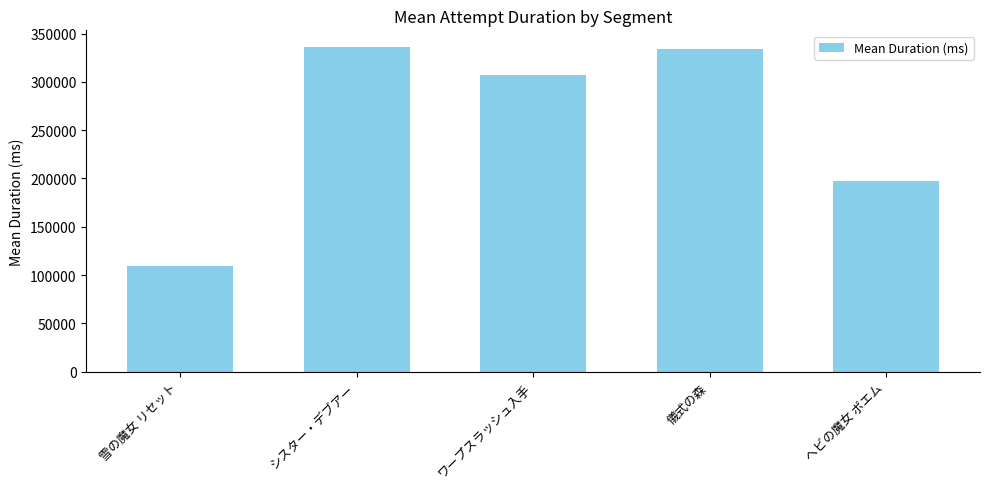

True or false: the data shows 109064 at 雪の魔女 リセット.

True